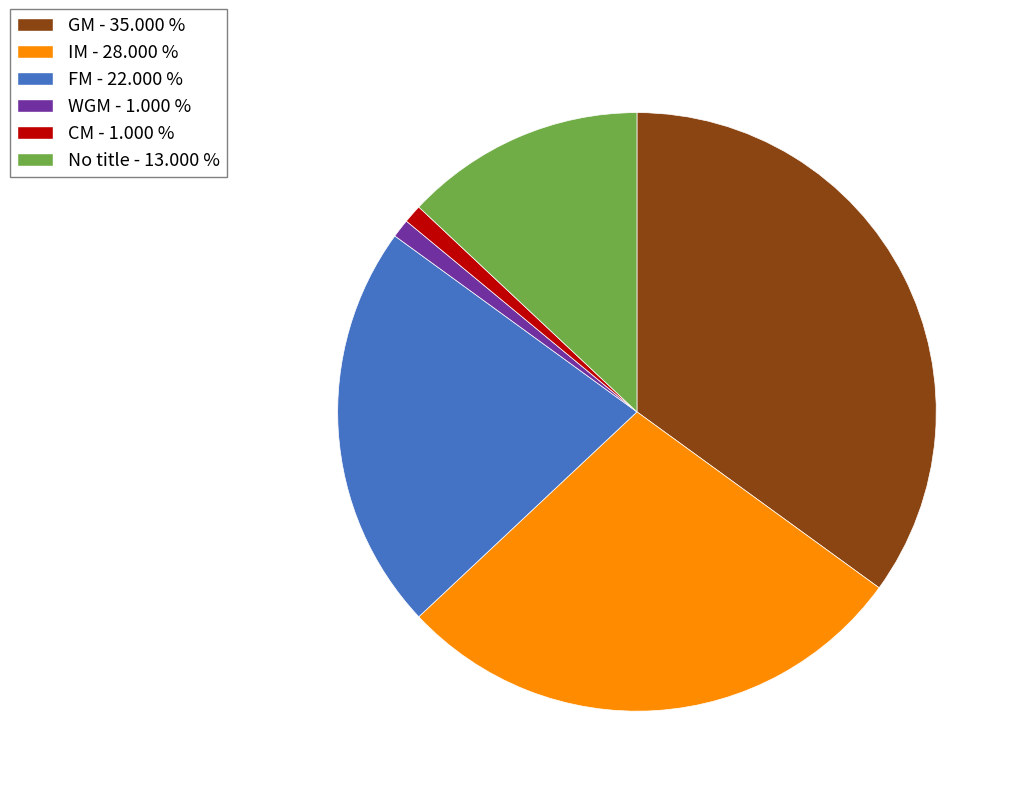

Does any single category account for the majority?

No